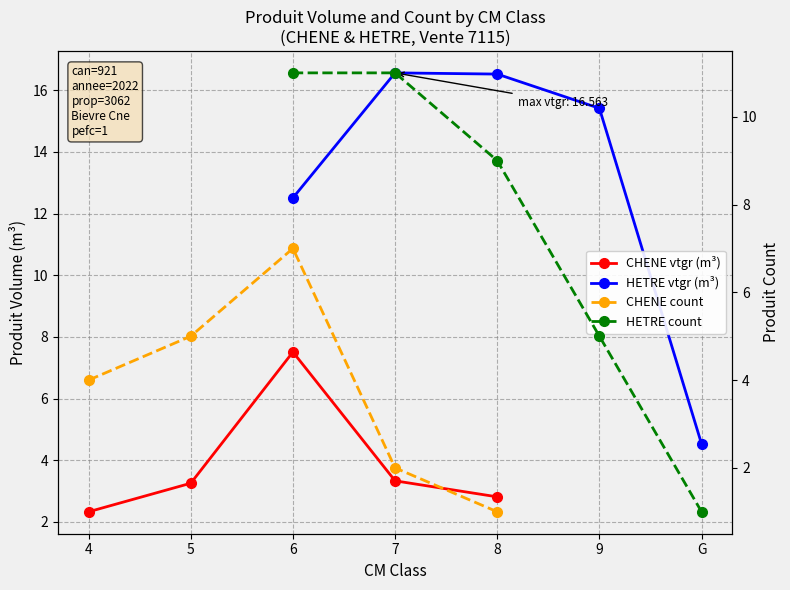

Which series has the largest range (max minus min)?

HETRE vtgr (m³)